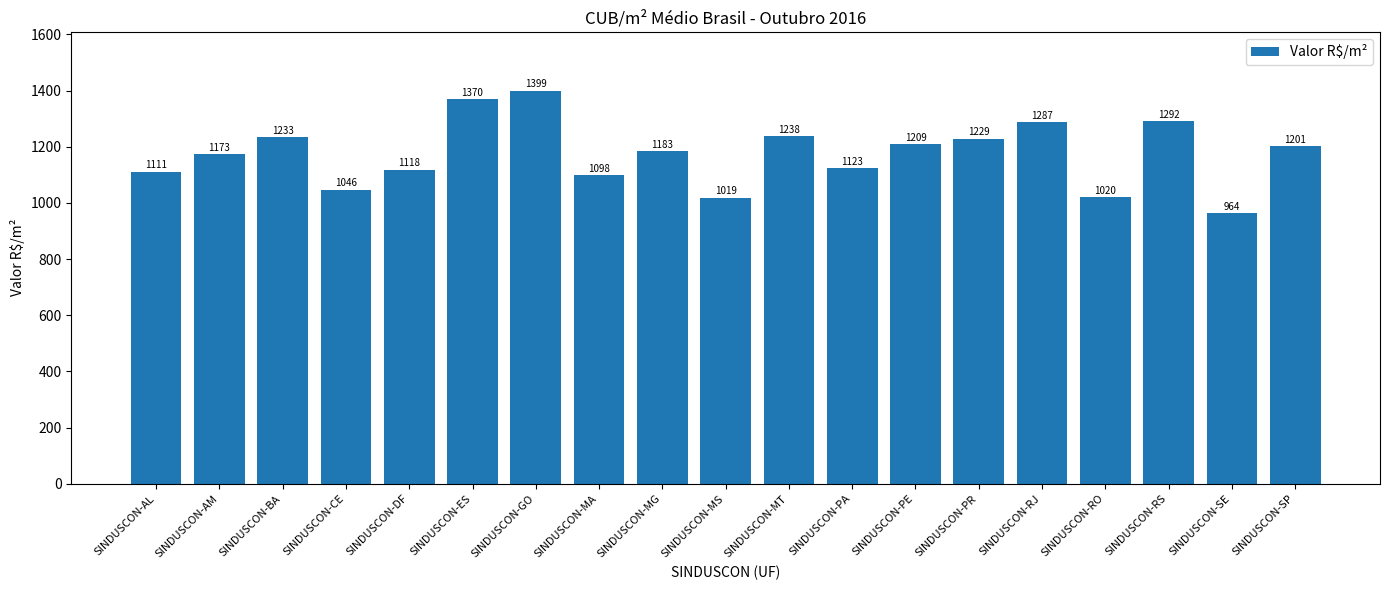

True or false: the data shows 757.9 at SINDUSCON-RS.

False